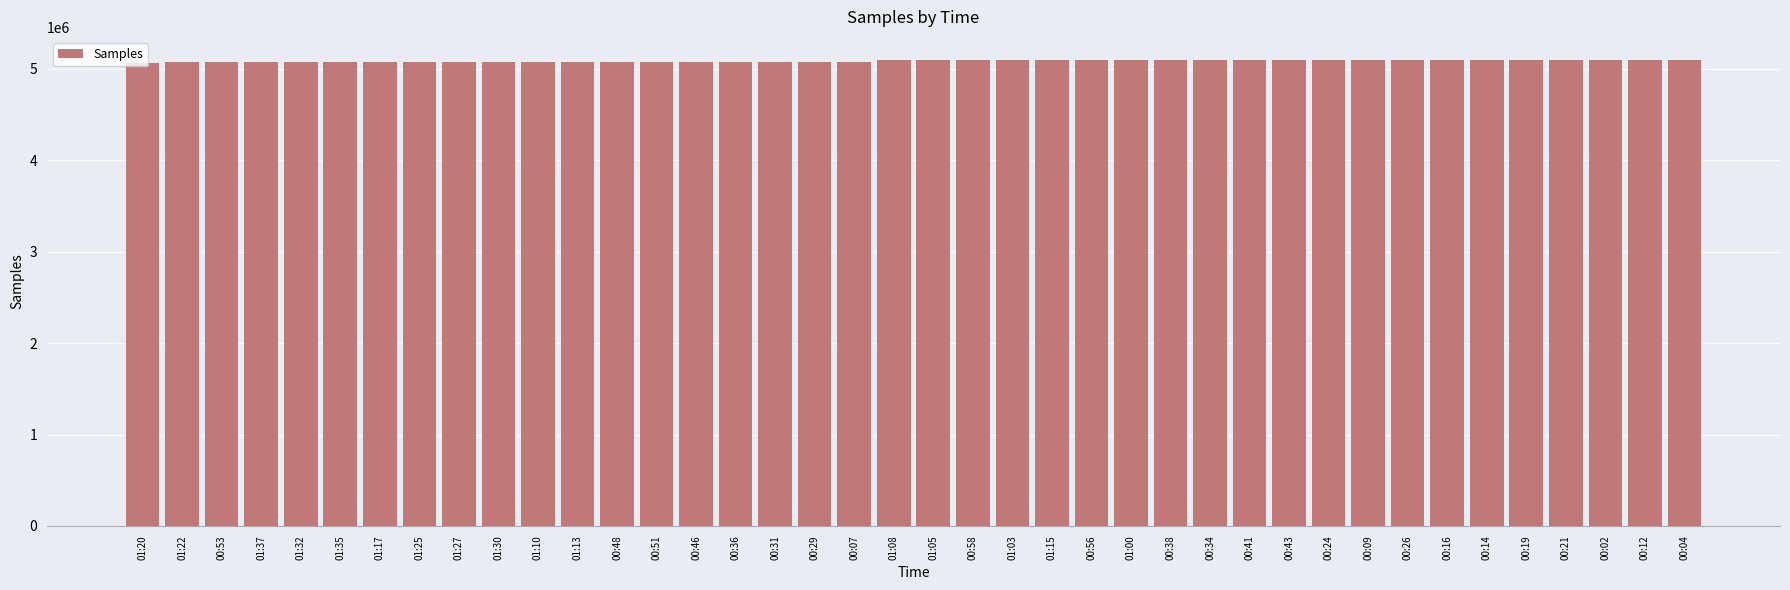

What is the greatest value displayed?

5094937